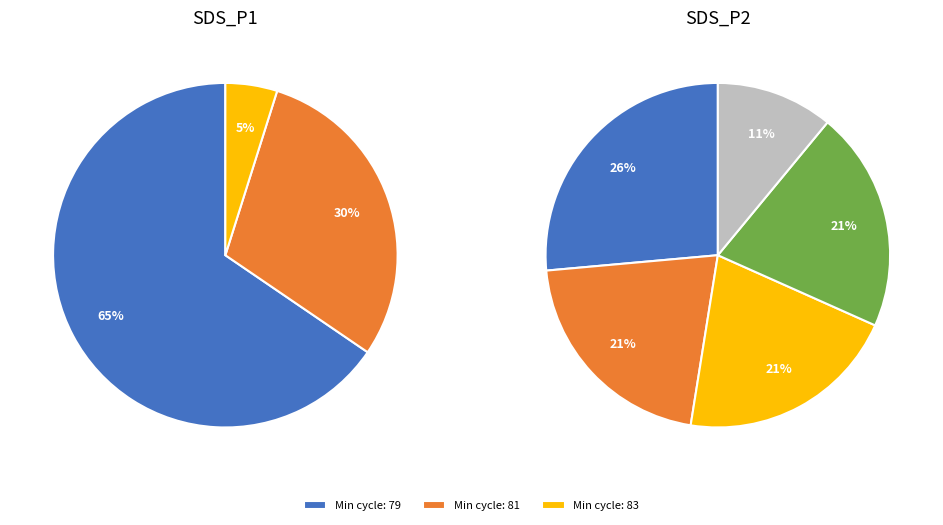

What is the ratio of the value at 79 to the value at 79?

1.0